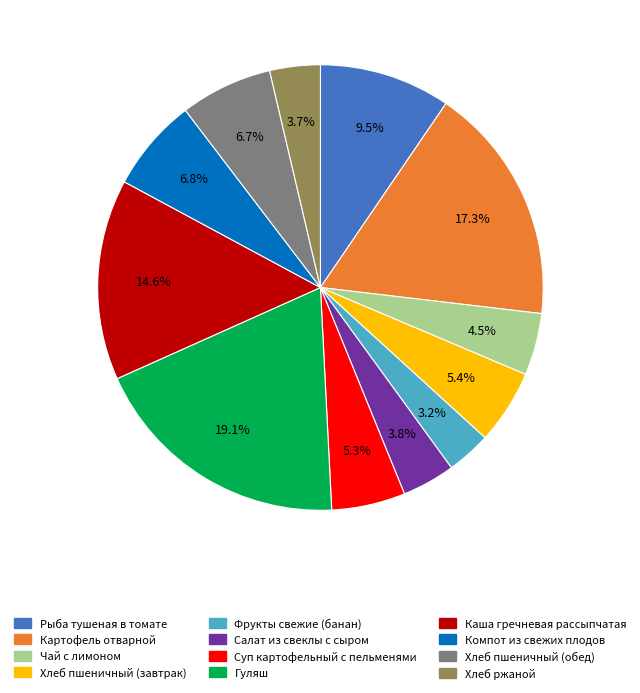

How many slices are in this pie chart?

12